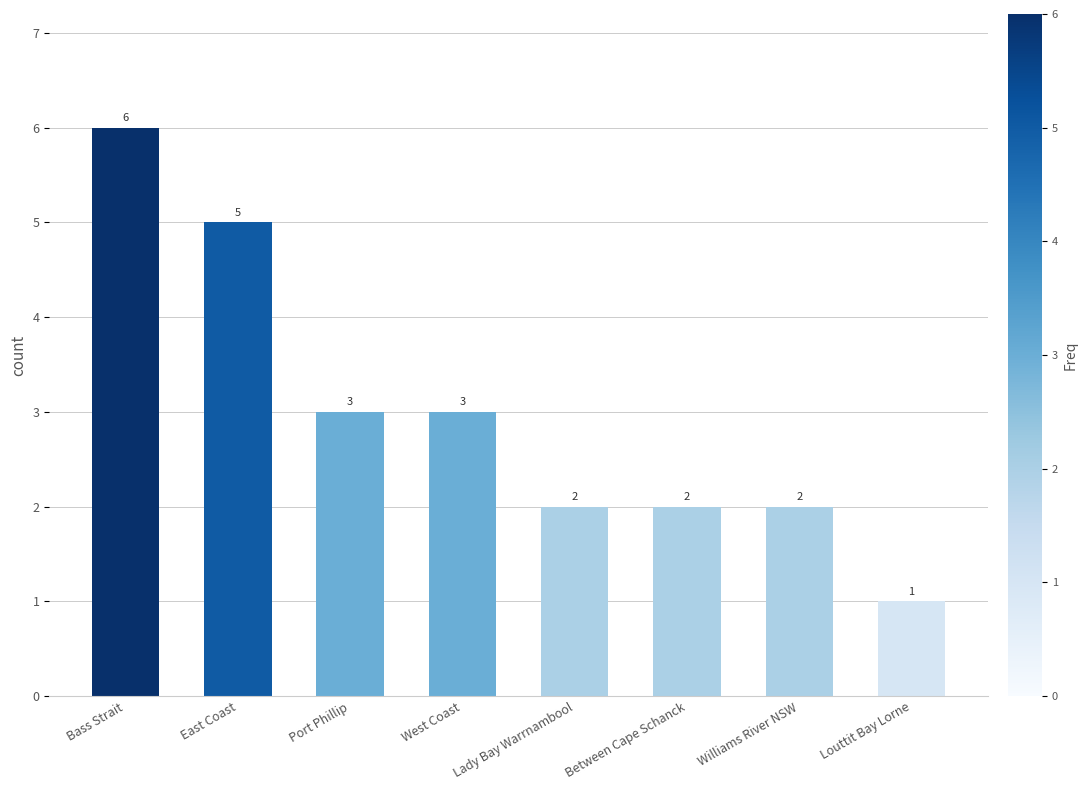

What is the label of the 2nd bar from the left?

East Coast